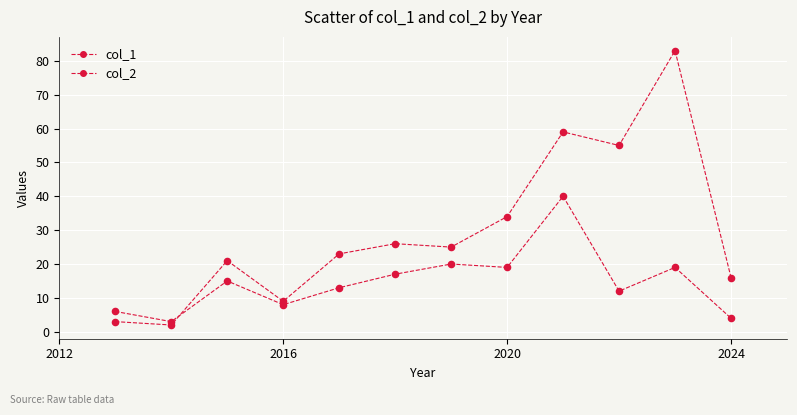

Does the chart have visible grid lines?

Yes